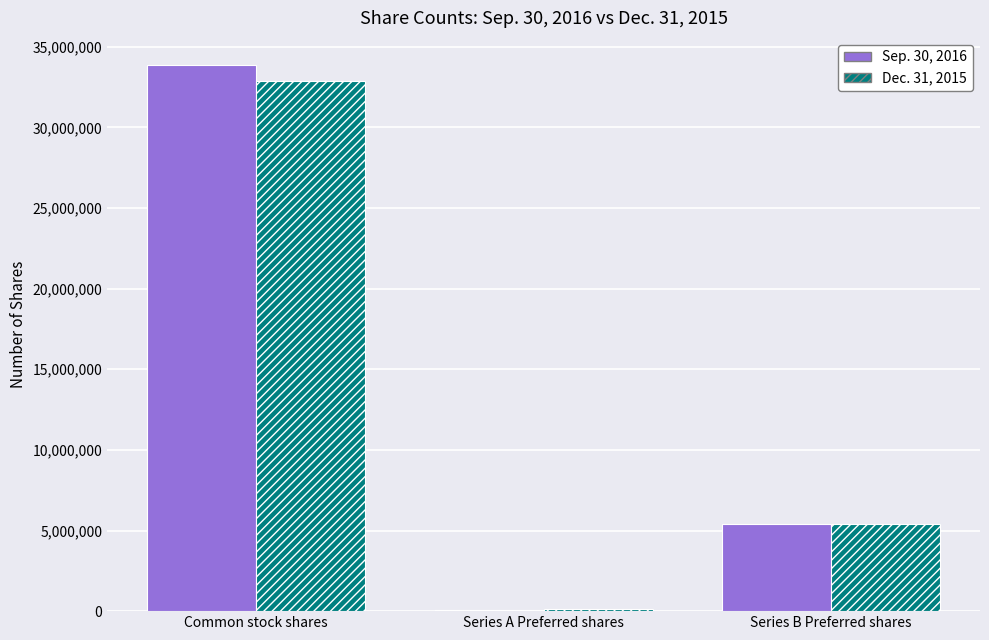

The value of Sep. 30, 2016 at Series B Preferred shares is 5382071. True or false?

True